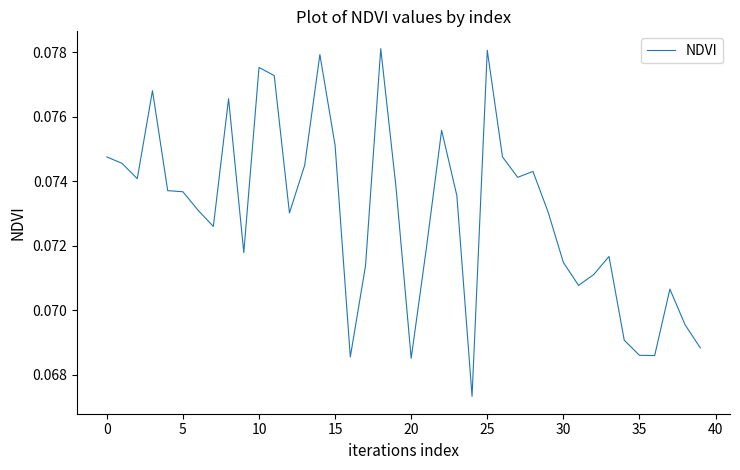

Does the chart have visible grid lines?

No